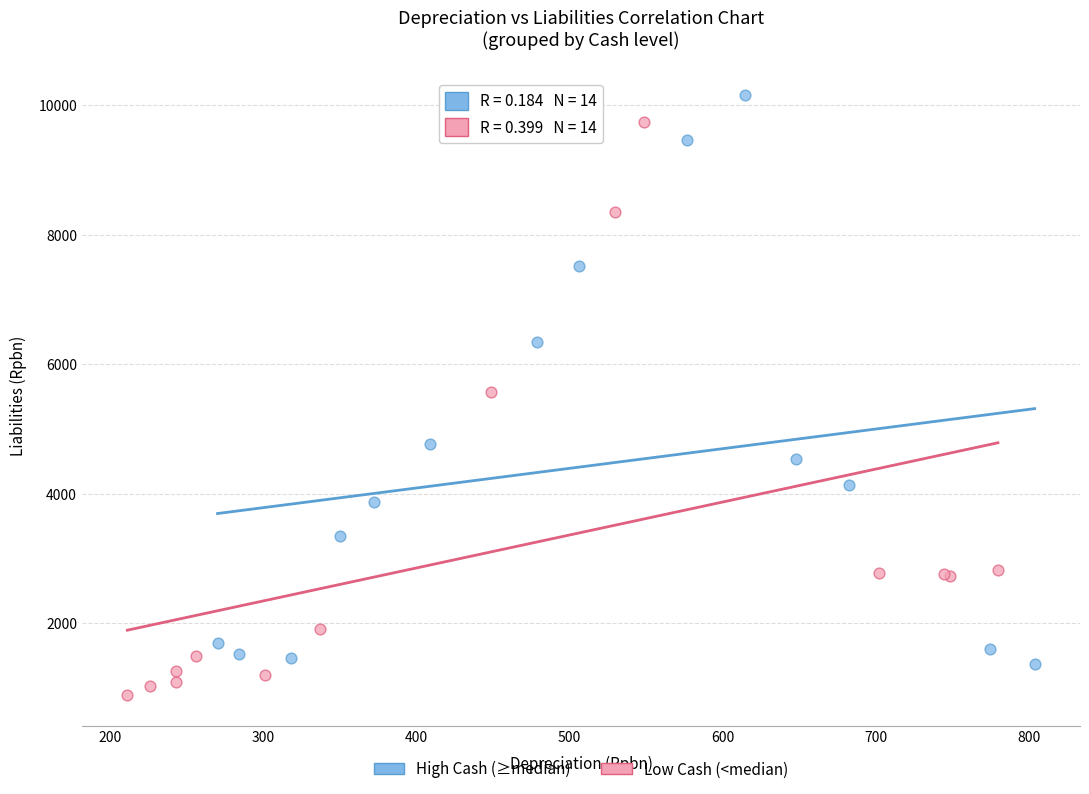

Which series contains the lowest Y value?

Low Cash (<median)